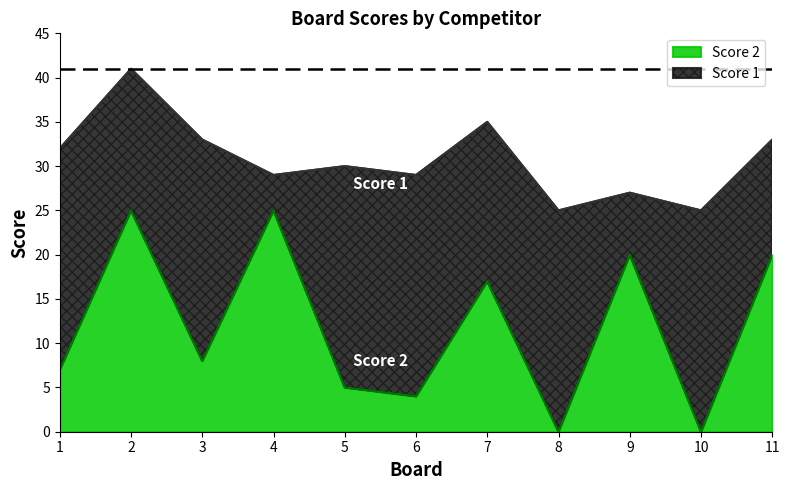

Reading right to left, transcribe the values for Score 2.

20	0	20	0	17	4	5	25	8	25	7